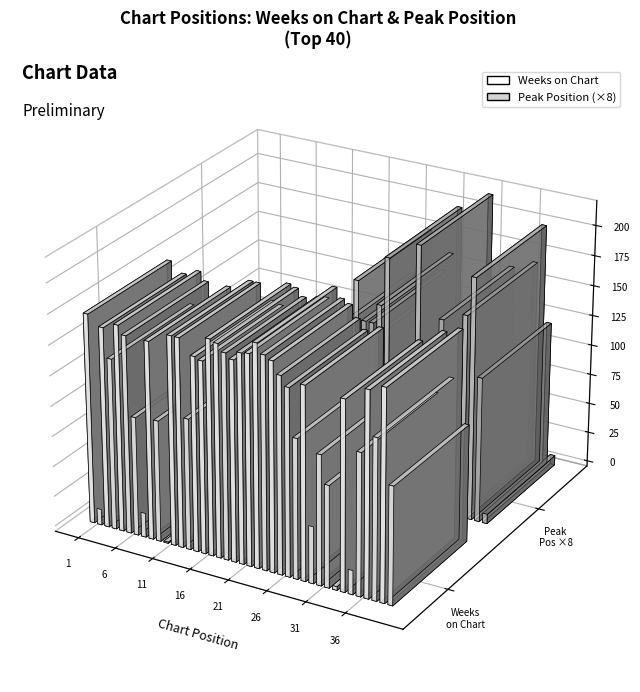

What is the difference between the maximum and second lowest values in the Peak Position series?

26